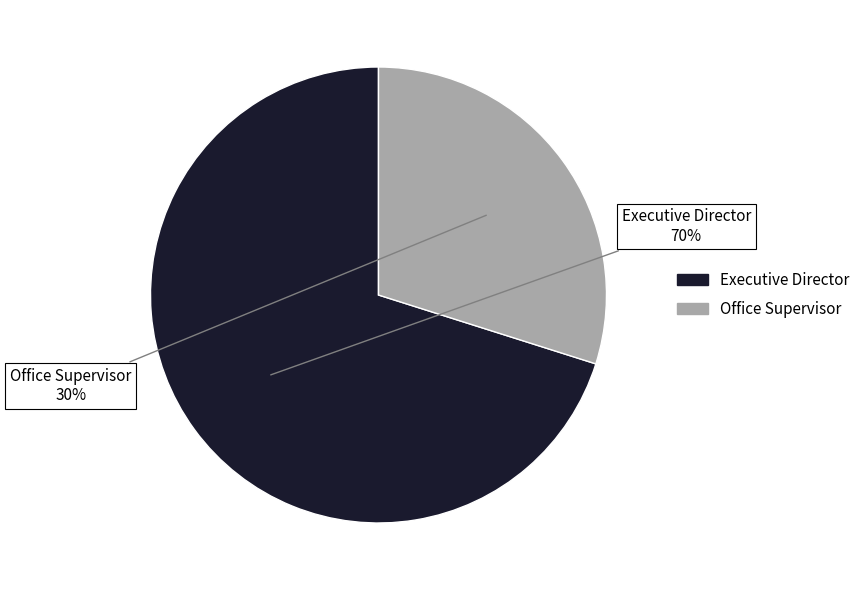

What is the largest slice in the pie chart?

Executive Director